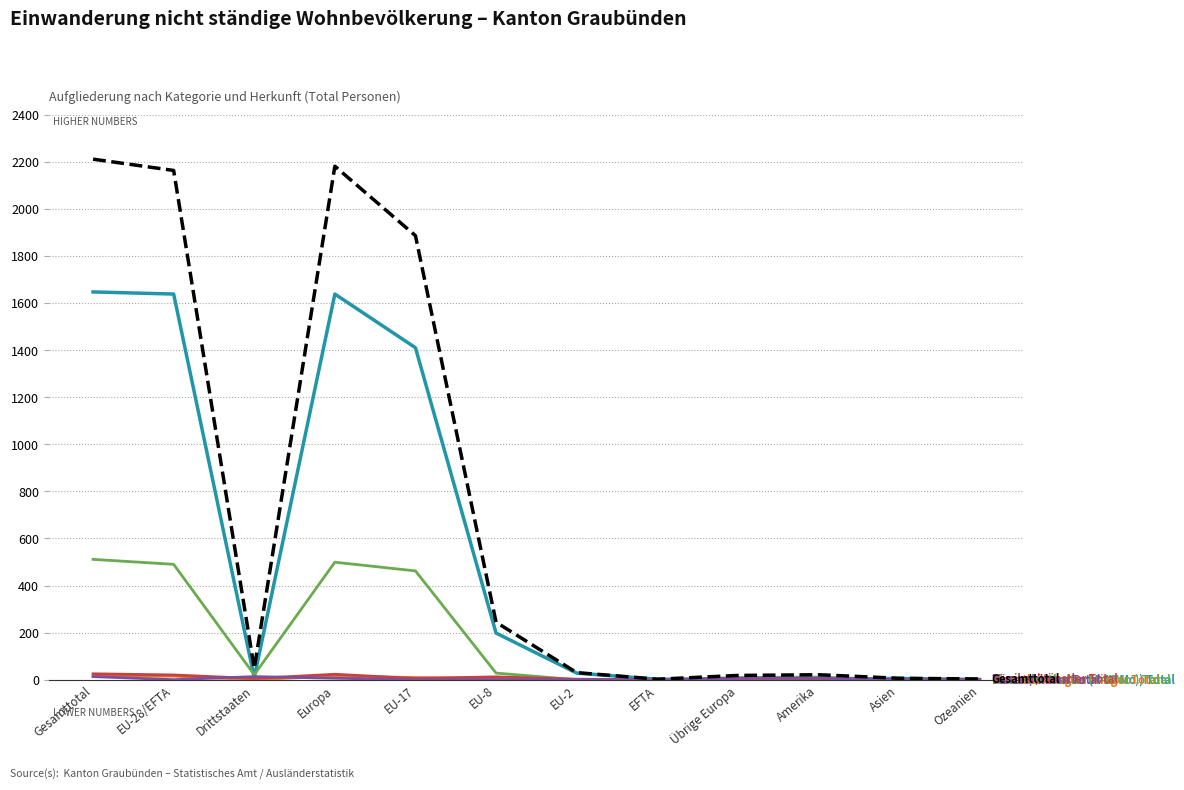

What is the maximum value shown in the chart?

2211